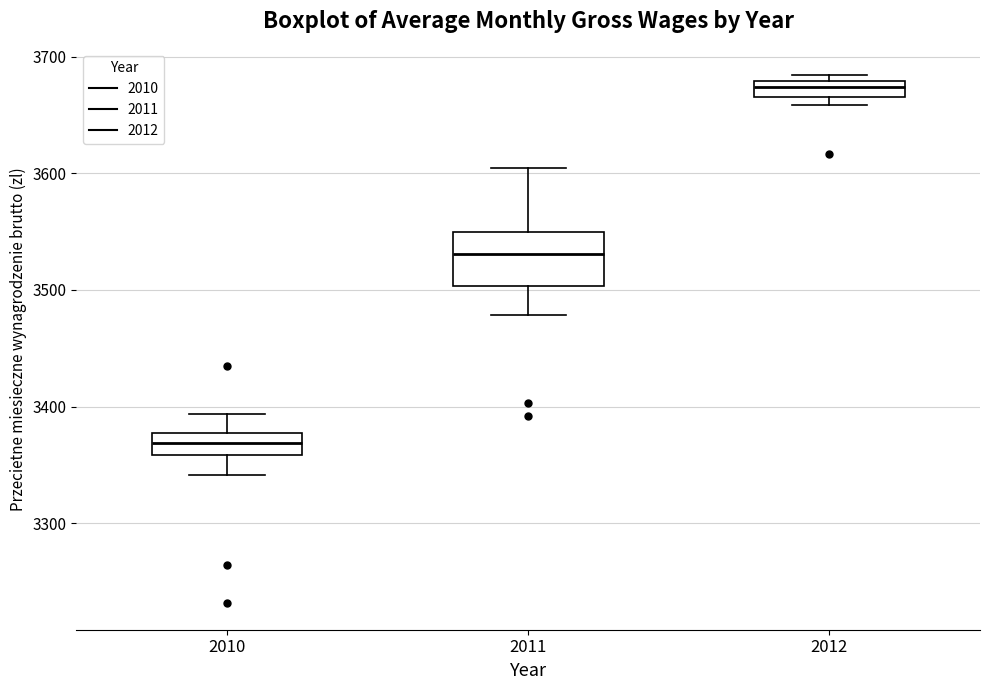

Where is the lower edge of the box at x = 2012 on the y-axis? The values are not printed on the chart, so give them approximately, as read against the axis.

3670